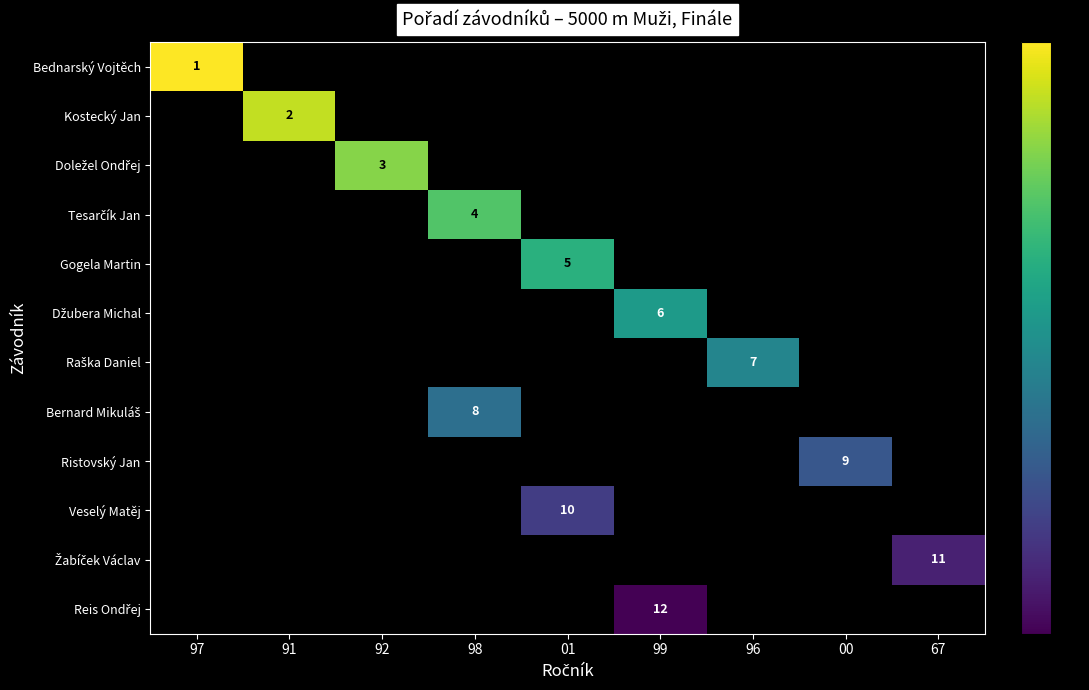

What is the maximum value shown in the chart?

1.0